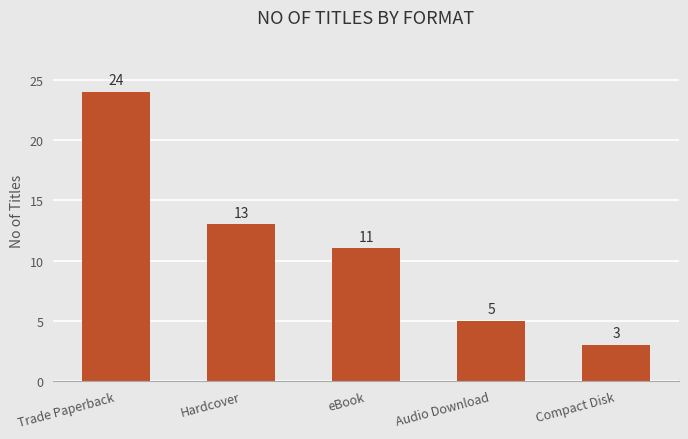

What is the difference between the second highest and second lowest values?

8